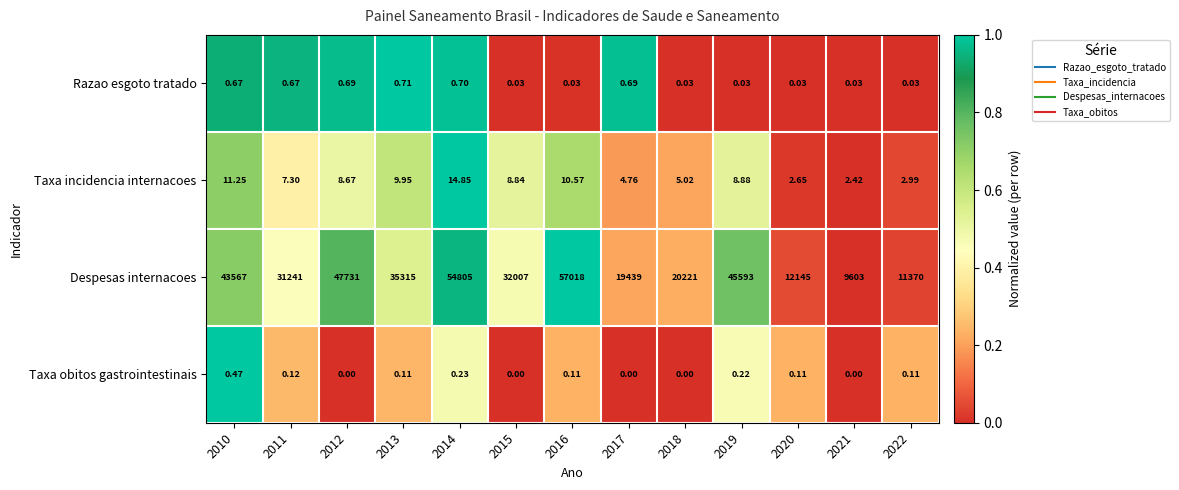

Which series has the largest total across all categories?

Despesas internacoes